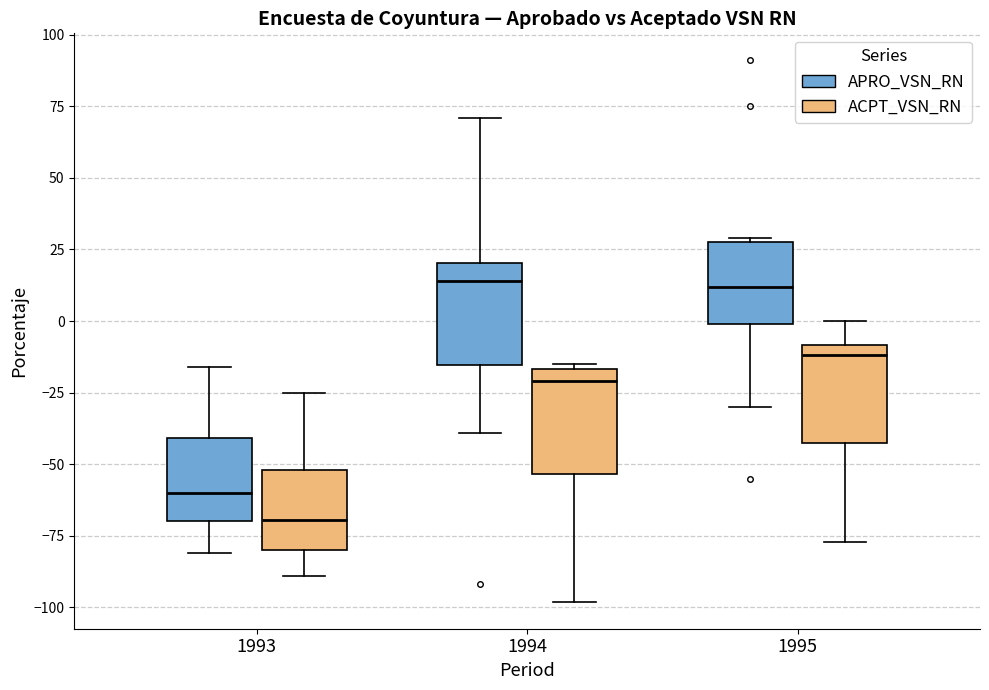

Reading left to right, read every box against the y-axis: the position of its median line, the range the box covers, and the ends of its whiskers. The values are not printed on the chart, so give them approximately, as read against the axis.

1993 (APRO_VSN_RN): median -60, box -70 to -40, whiskers -80 to -15
1993 (ACPT_VSN_RN): median -70, box -80 to -50, whiskers -90 to -25
1994 (APRO_VSN_RN): median 15, box -15 to 20, whiskers -40 to 70
1994 (ACPT_VSN_RN): median -20, box -55 to -15, whiskers -100 to -15 (just above the box's upper edge)
1995 (APRO_VSN_RN): median 10, box 0 to 30, whiskers -30 to 30
1995 (ACPT_VSN_RN): median -10 (just below the box's upper edge), box -40 to -10, whiskers -75 to 0